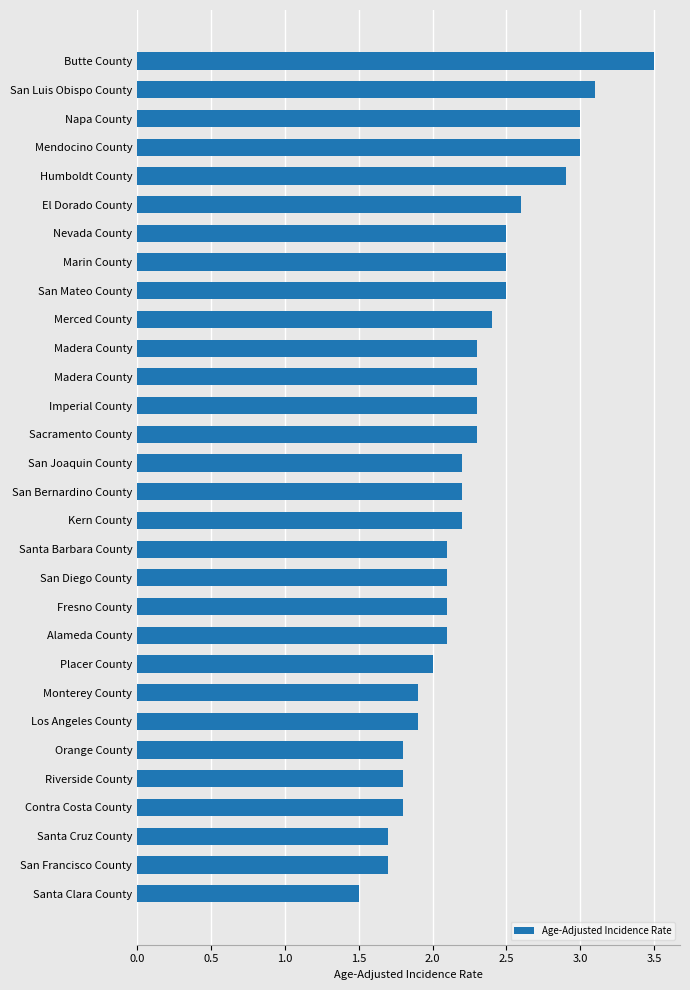

Count the number of categories in the chart.

30